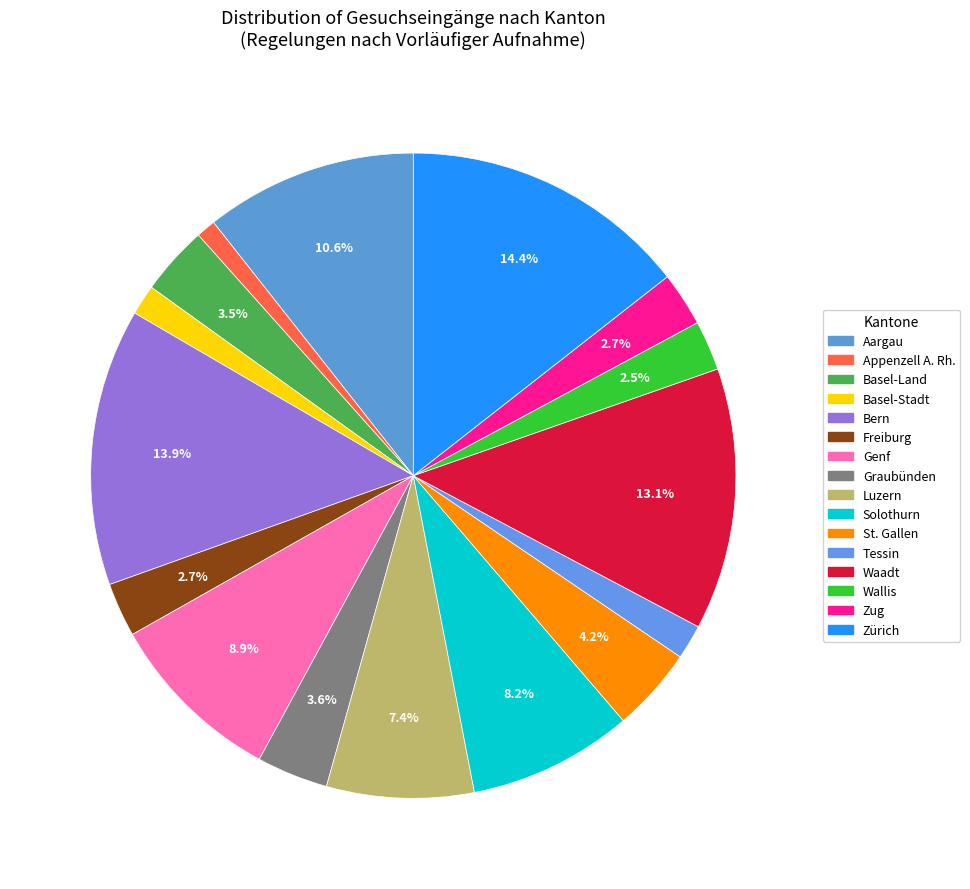

How many slices are in this pie chart?

16